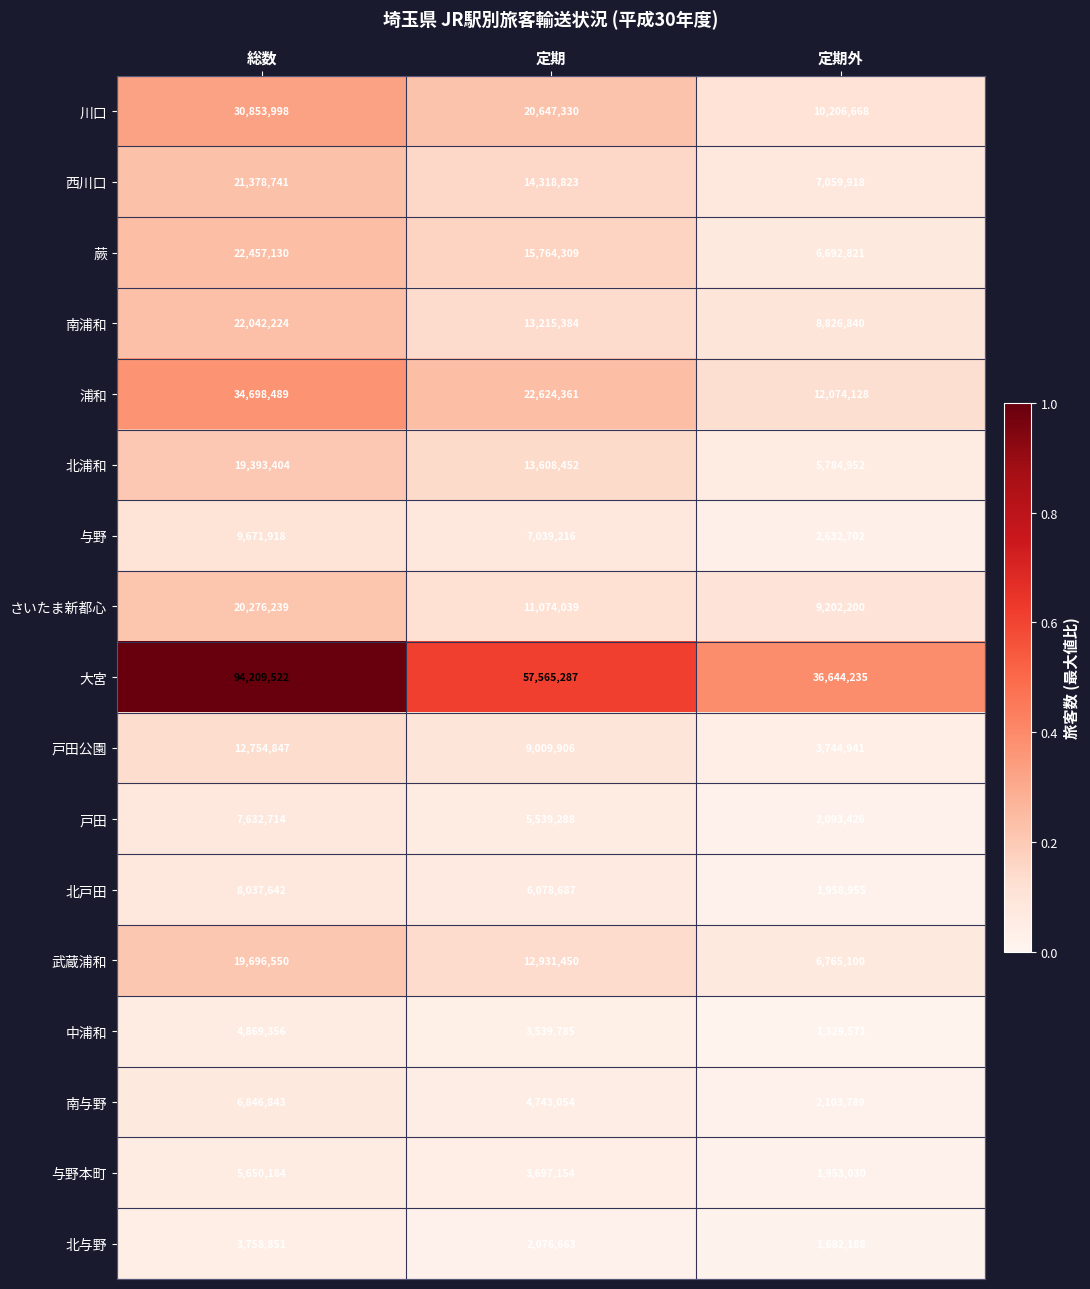

At 定期外, list the series in order from largest to smallest.

大宮, 浦和, 川口, さいたま新都心, 南浦和, 西川口, 武蔵浦和, 蕨, 北浦和, 戸田公園, 与野, 南与野, 戸田, 北戸田, 与野本町, 北与野, 中浦和